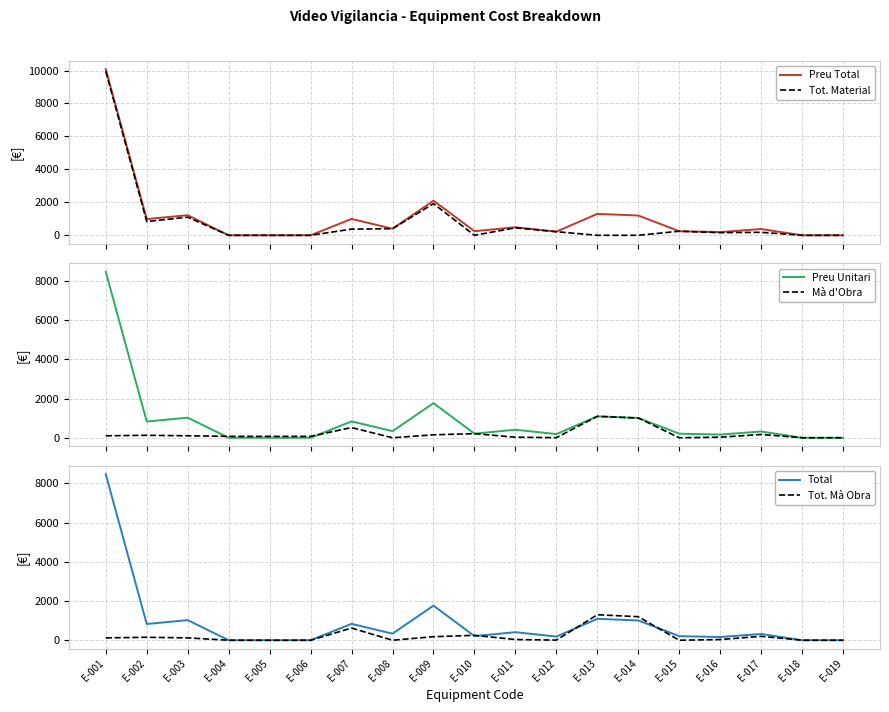

What is the sum of all Total values?

16855.7